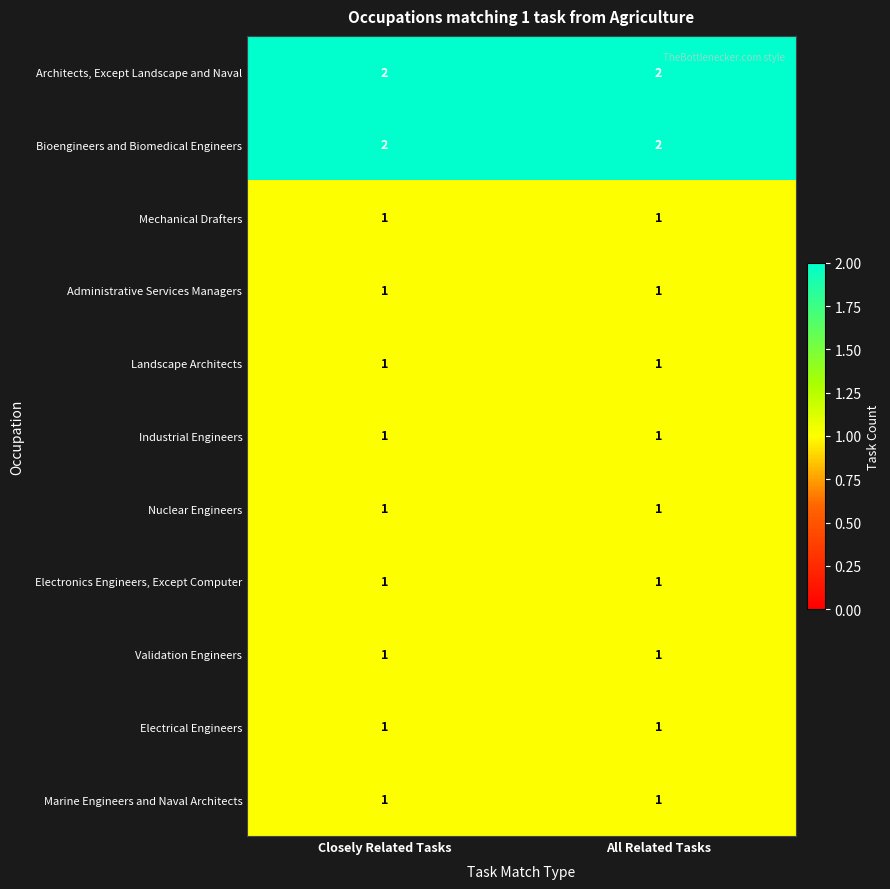

What is the total value across all series at All Related Tasks?

13